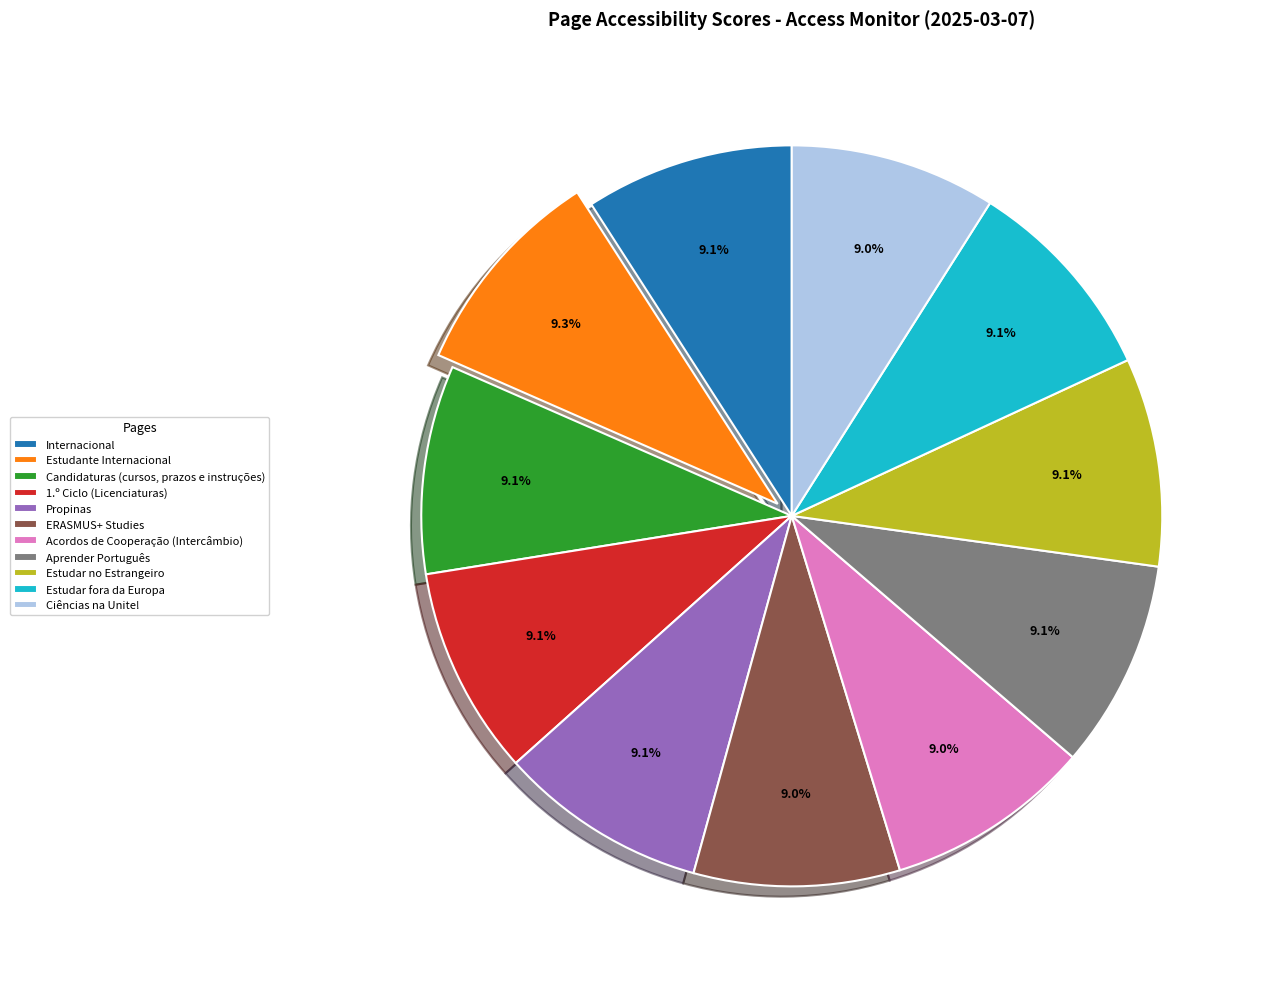

What portion of the pie excludes Aprender Português?

90.9%